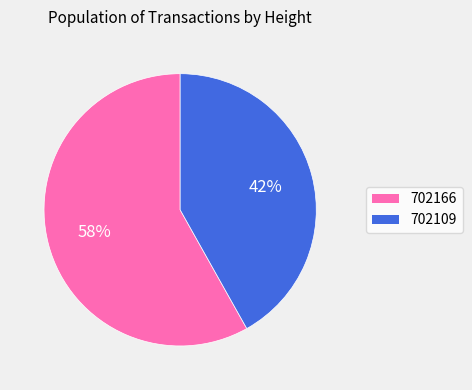

How many slices are in this pie chart?

2